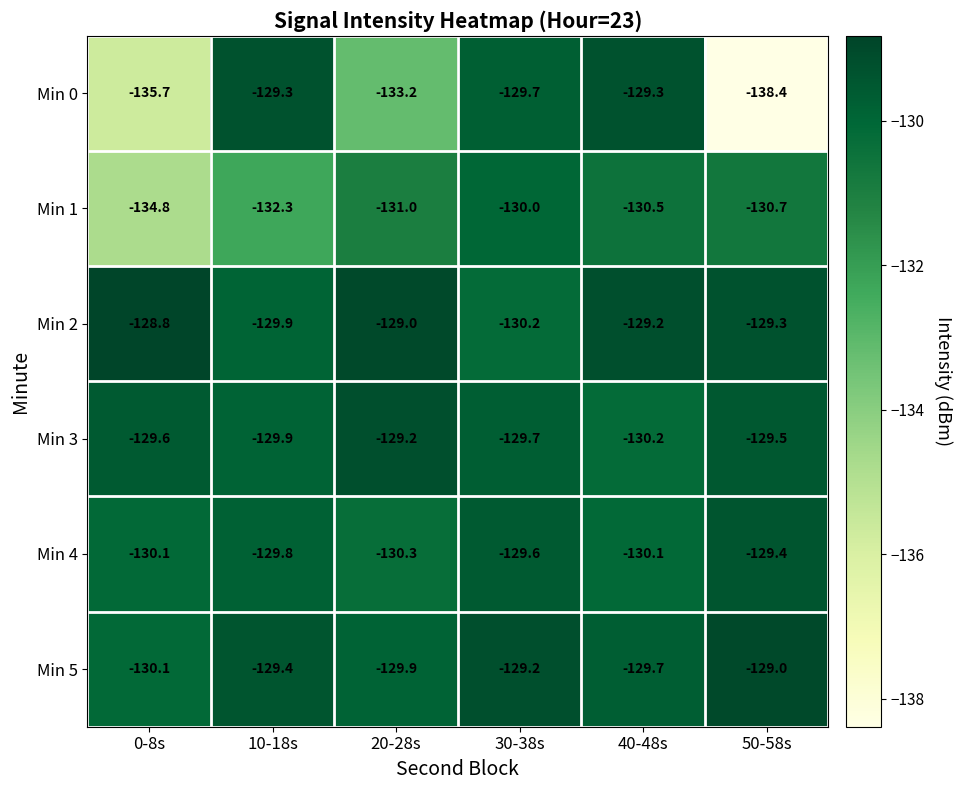

What is the sum of all Min 4 values?

-779.3